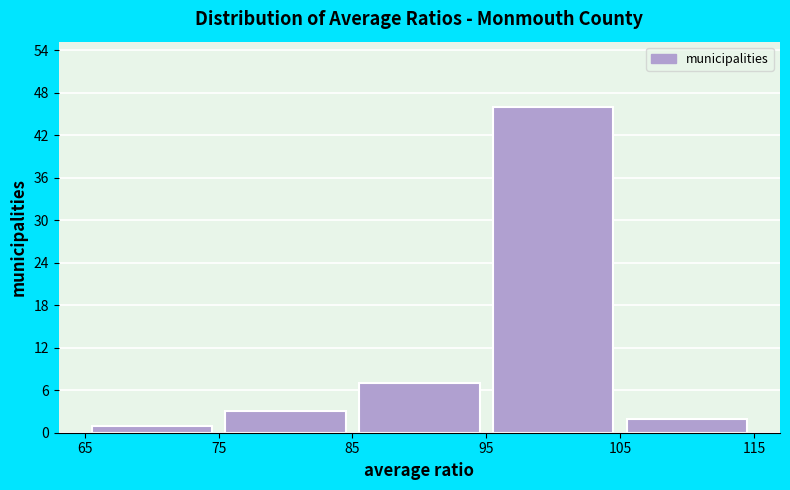

What is the height of the bar covering 65 to 75 on the x-axis? The values are not printed on the chart, so give them approximately, as read against the axis.

1